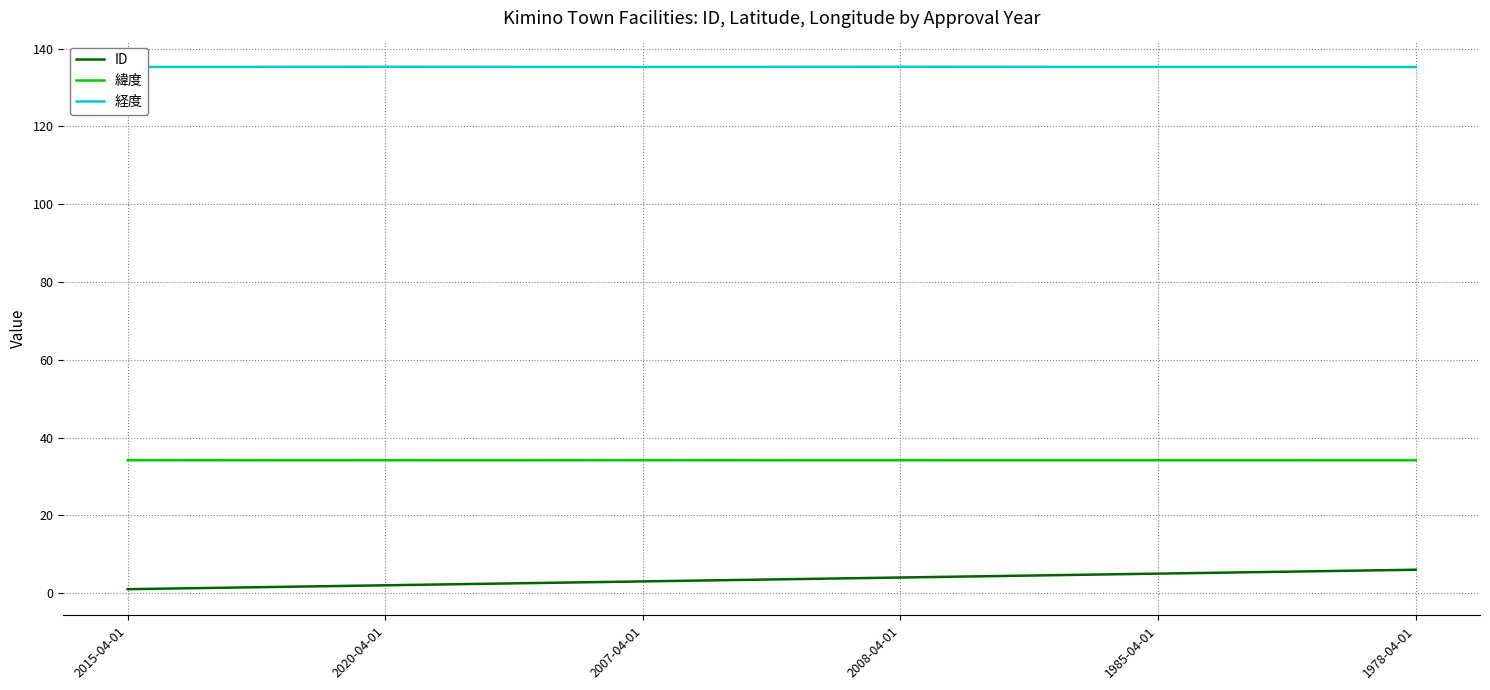

What is the label of the 5th point from the left?

1985-04-01